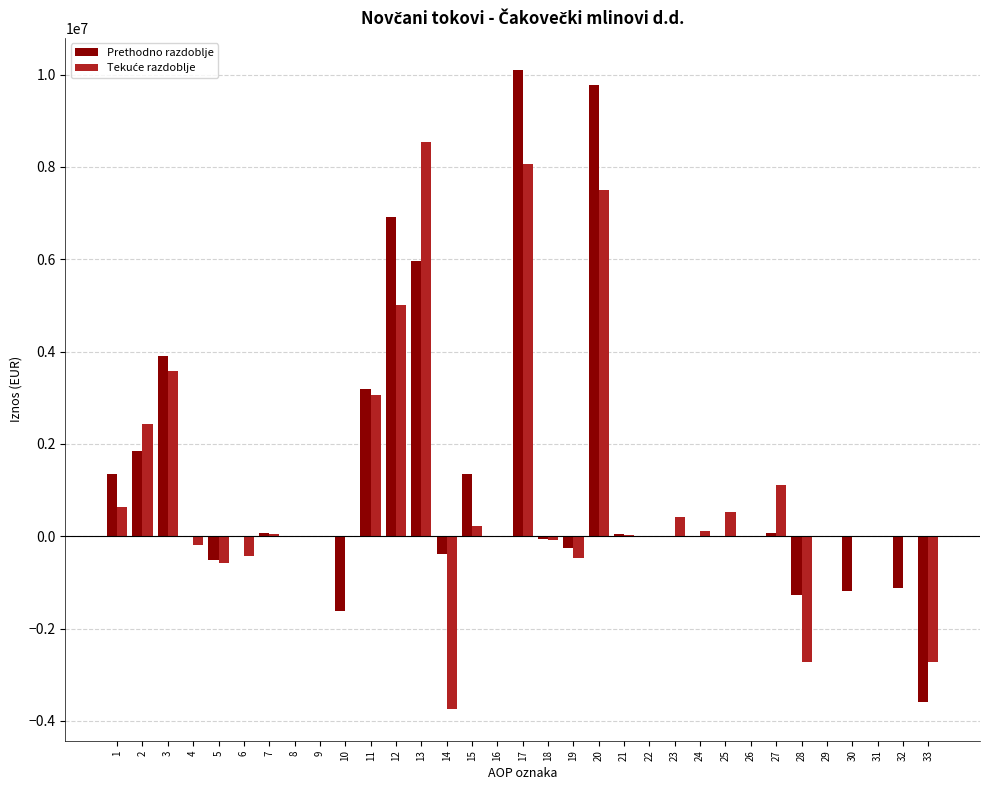

At which category is the sum across all series the highest?

17